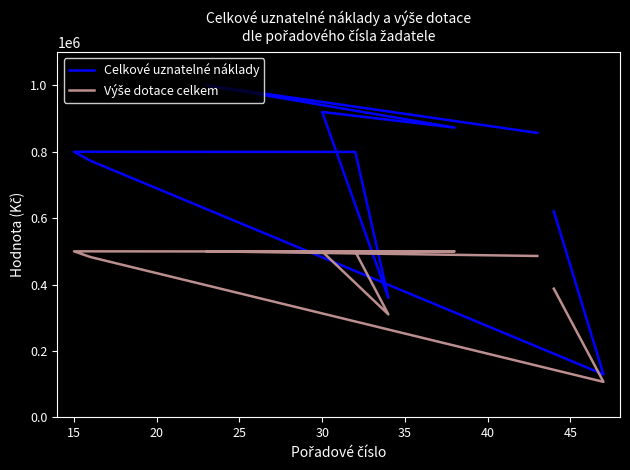

What is the maximum value for Výše dotace celkem?

500000.0